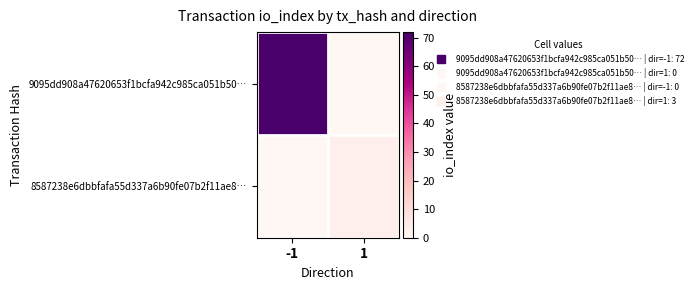

Which series has the largest total across all categories?

9095dd908a47620653f1bcfa942c985ca051b50…